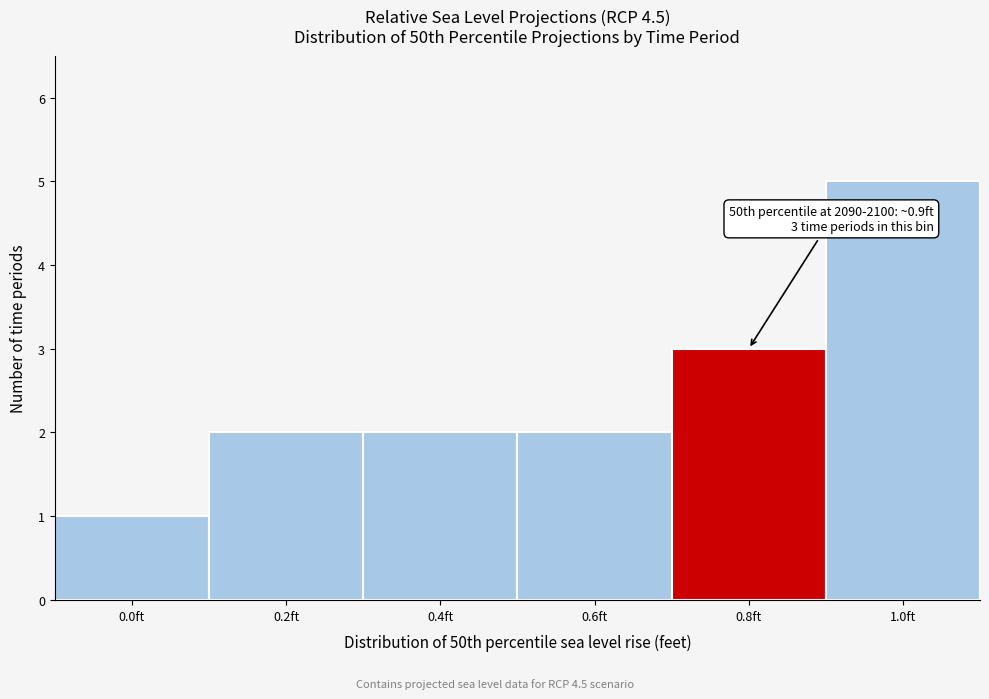

Reading left to right, list all the values displayed in this chart.

1	2	2	2	3	5